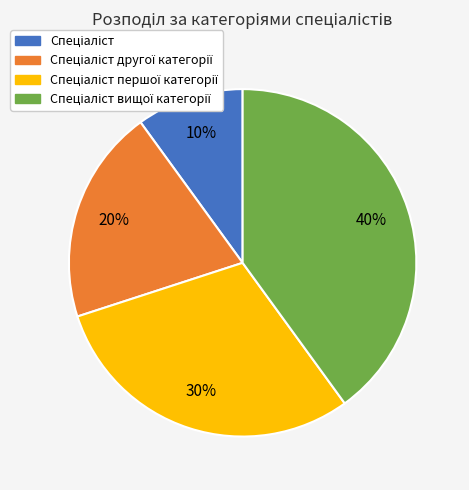

Does any single category account for the majority?

No